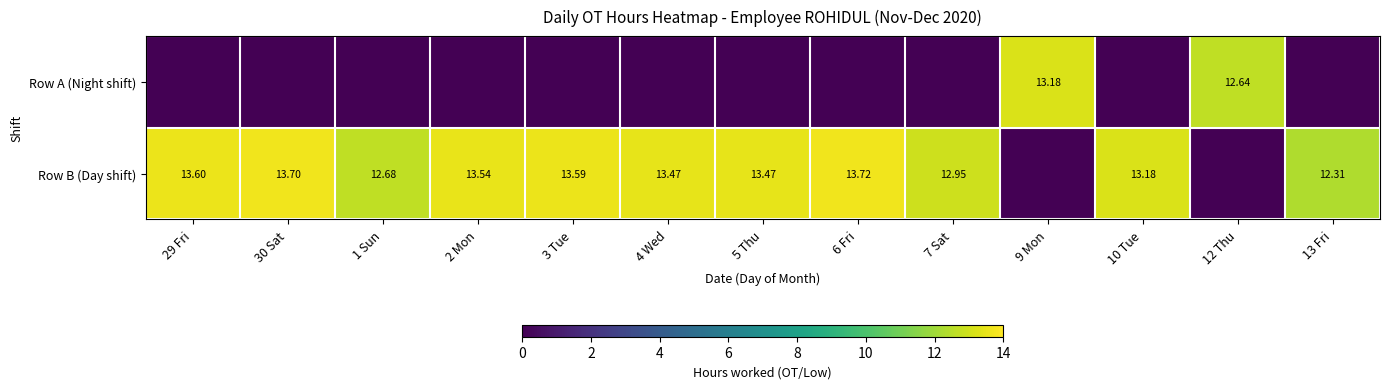

Where does the Row B (Day shift) series first go above 13?

29 Fri